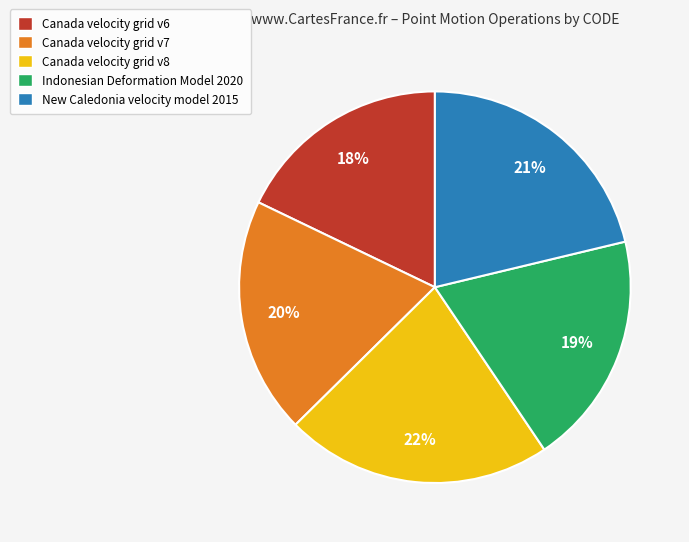

To the nearest percent, what percentage of the pie is Canada velocity grid v8?

22%